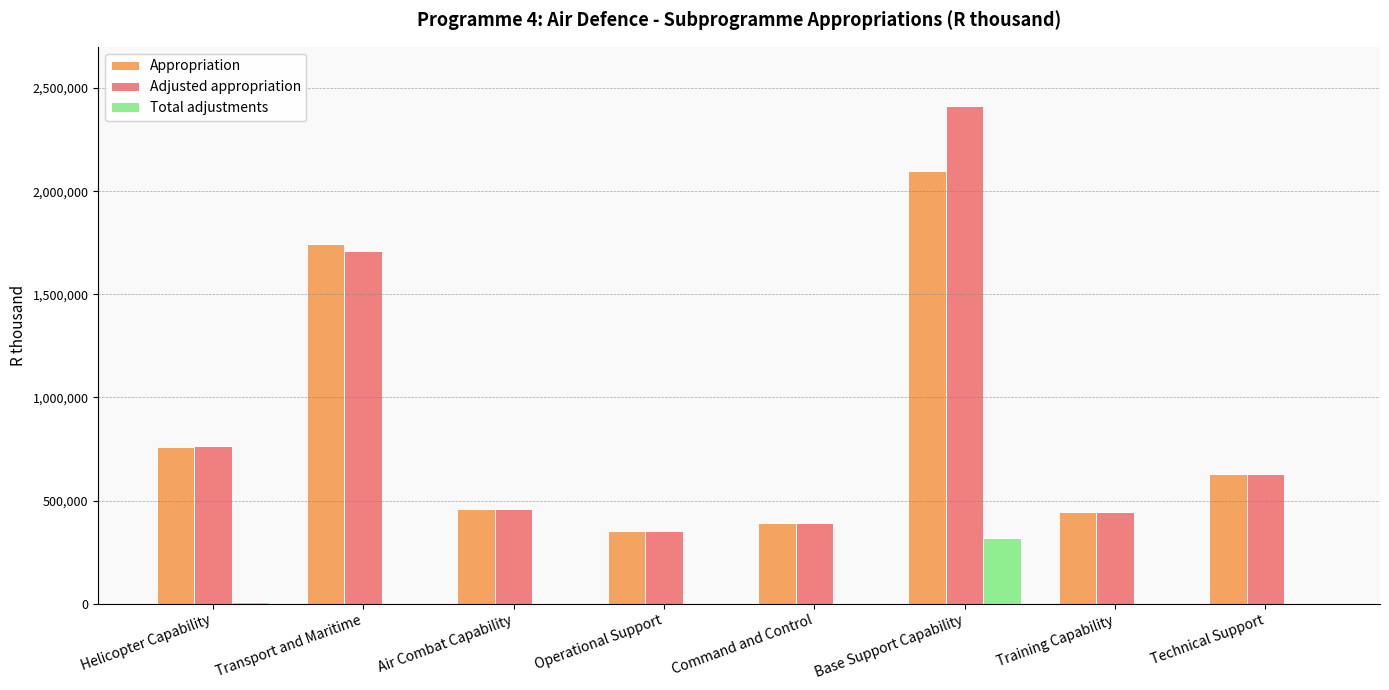

Are the bars horizontal?

No